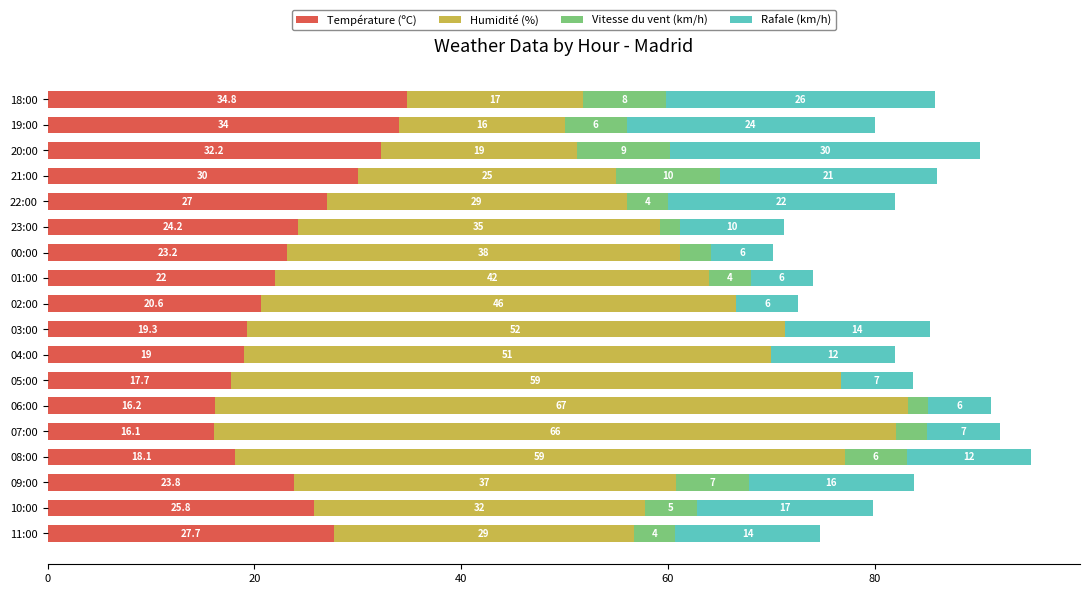

Is it true that Température (ºC) equals 27.0 at 22:00?

True